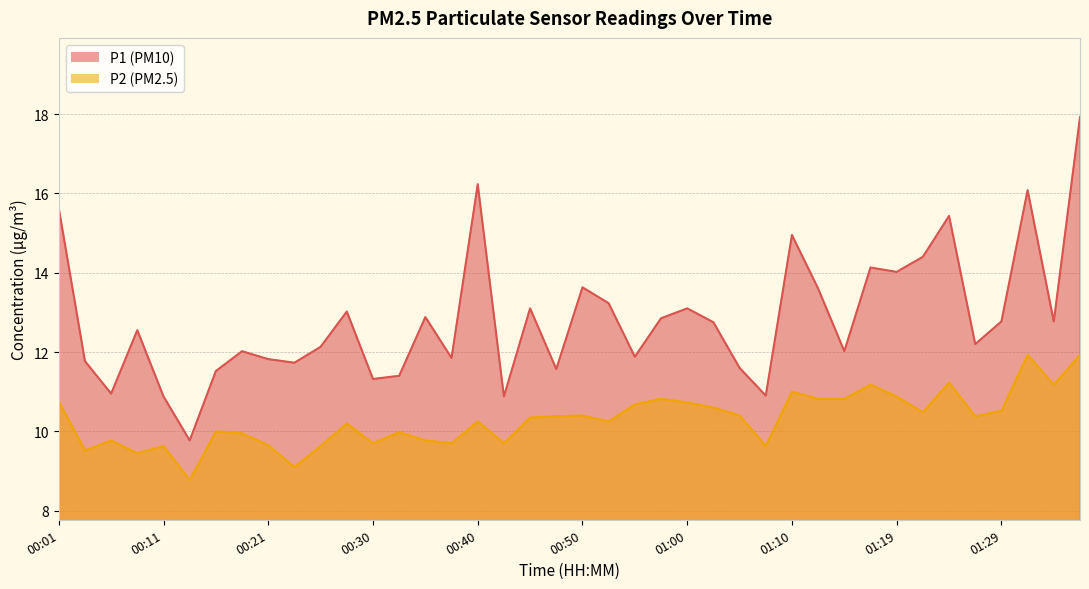

True or false: P2 and P1 intersect in this chart.

False